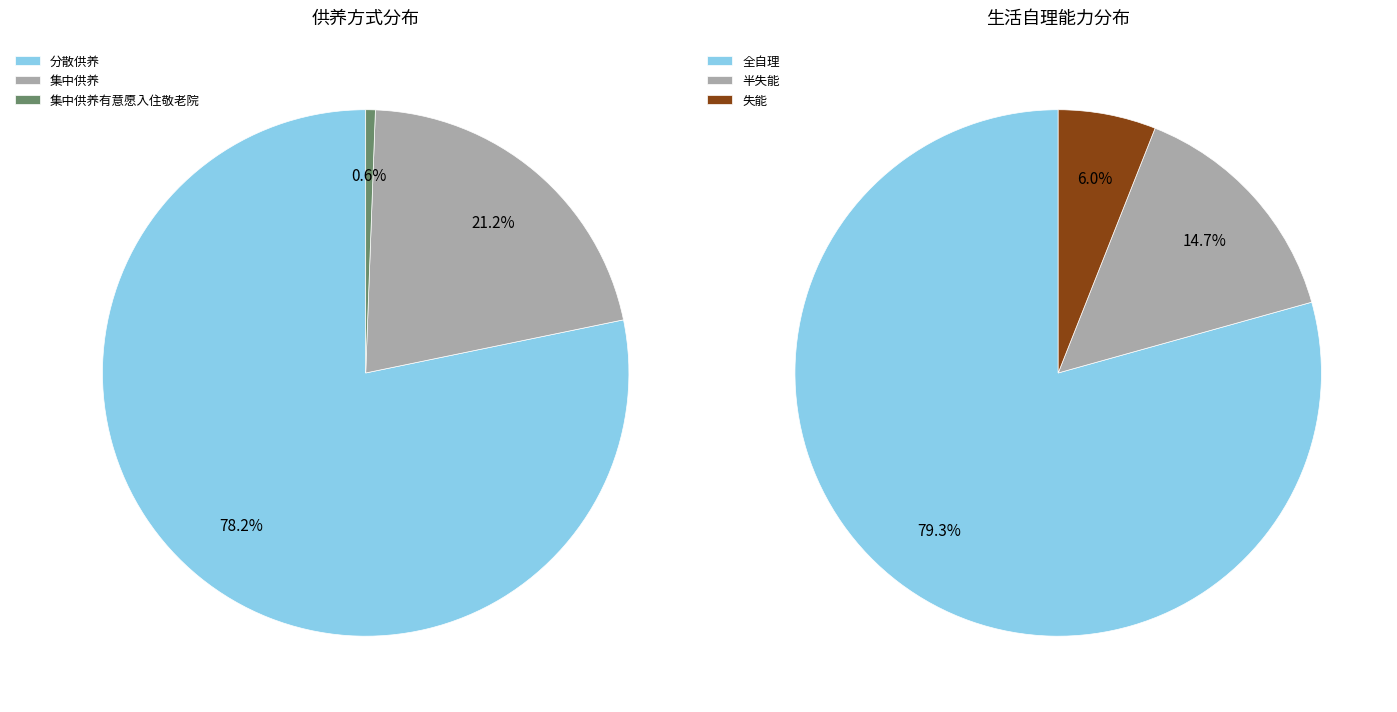

True or false: 2 accounts for 7% of the total.

False